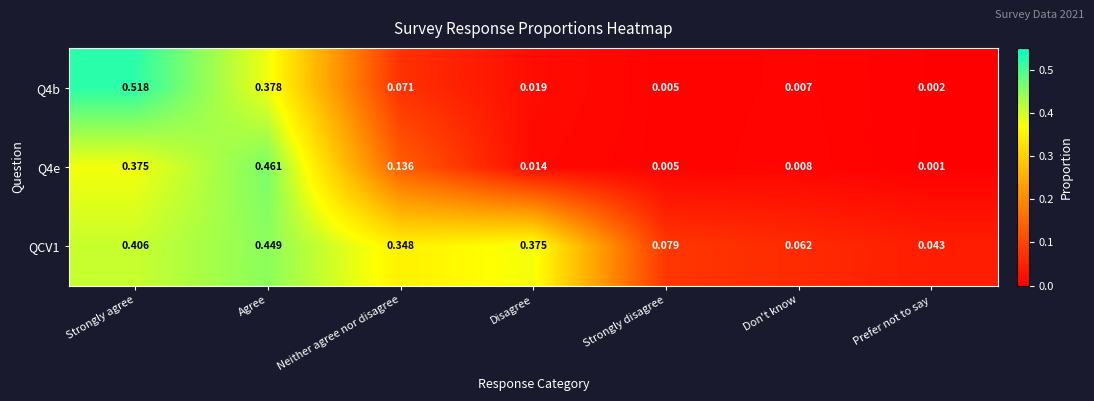

Count the number of categories in the chart.

7